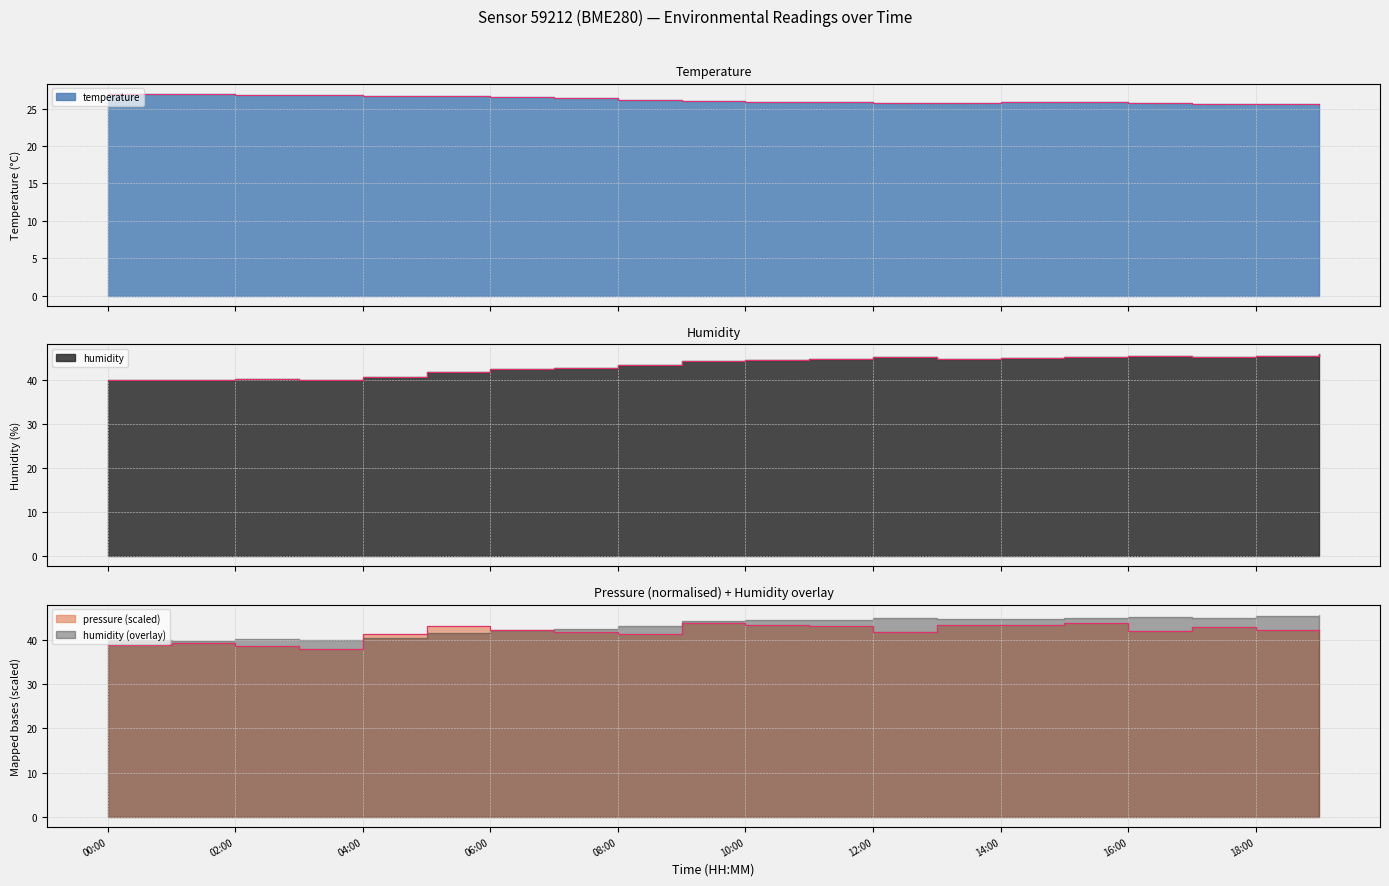

Between 00:00 and 03:00, which series saw the biggest shift?

pressure_norm